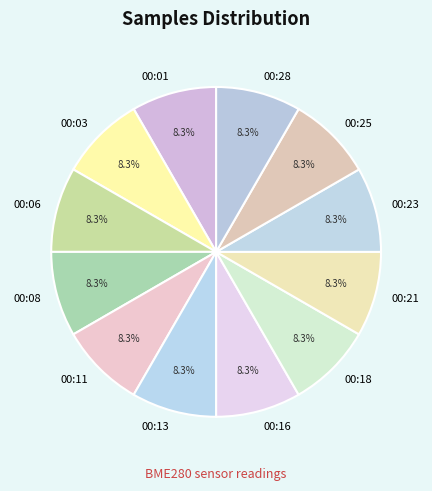

Is it true that 00:03 is 8% of the pie?

True